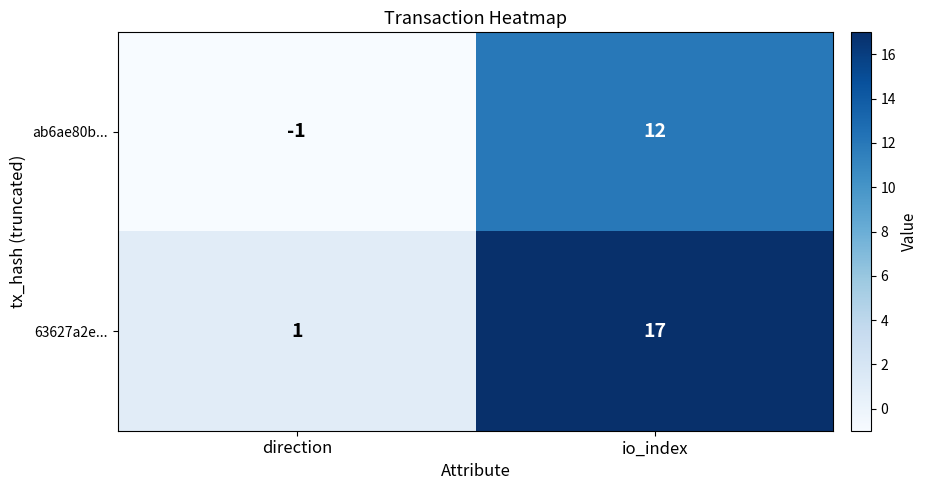

How many distinct data groups are displayed?

2